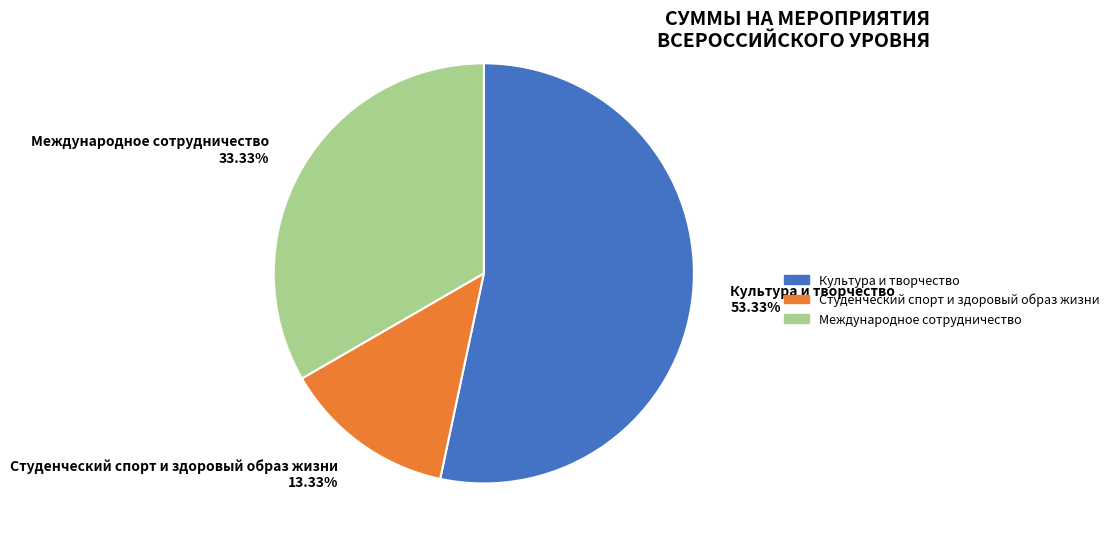

How many slices are in this pie chart?

3